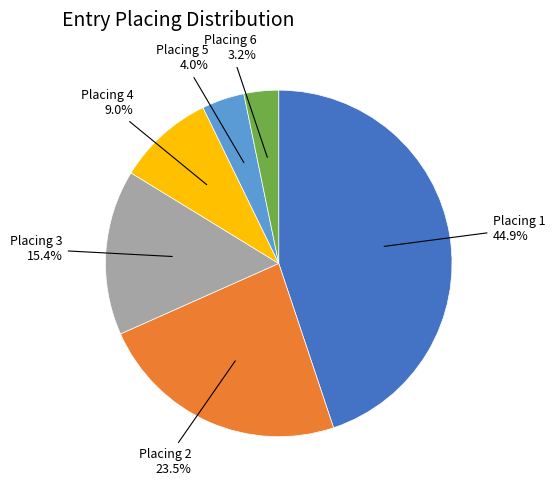

Is there any slice that represents more than half of the pie?

No